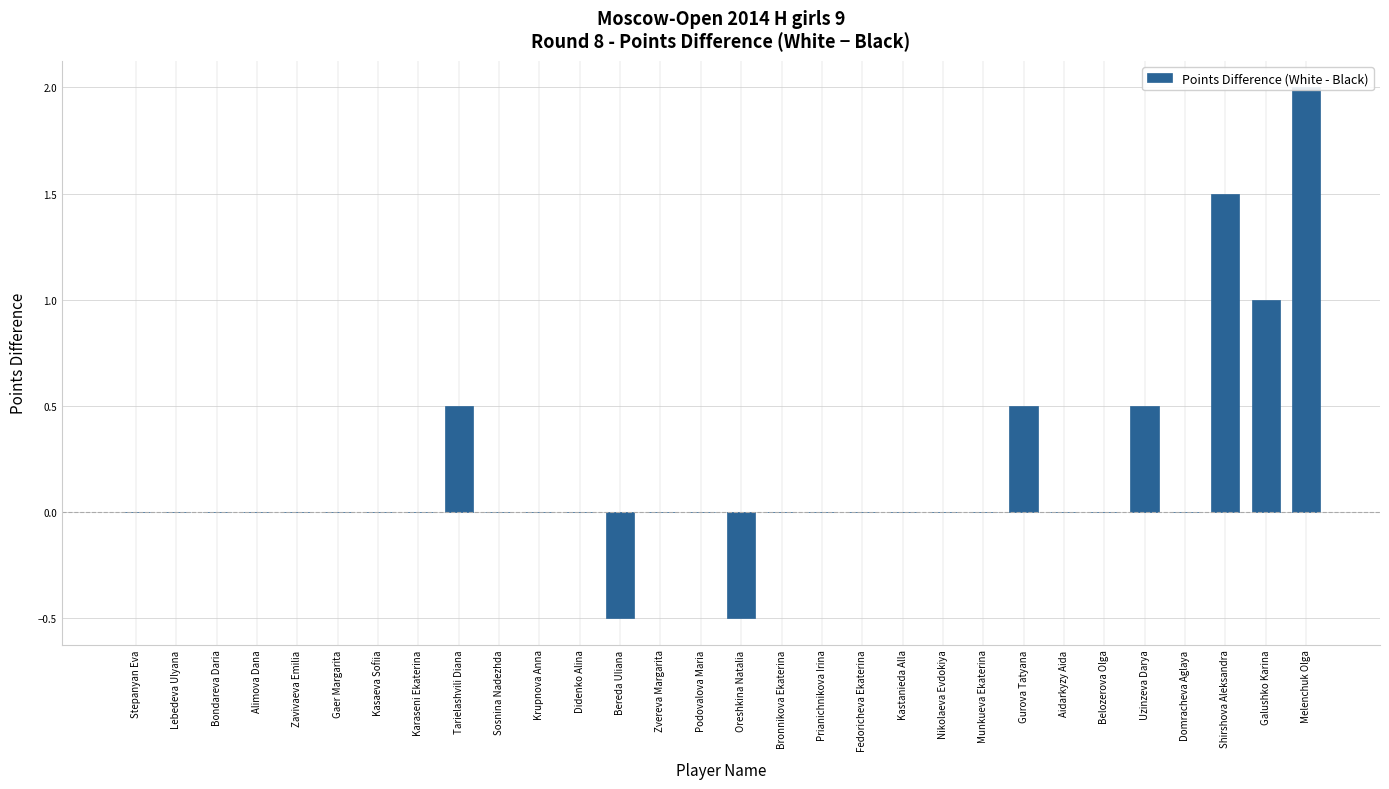

At which label is the value closest to 0?

Stepanyan Eva